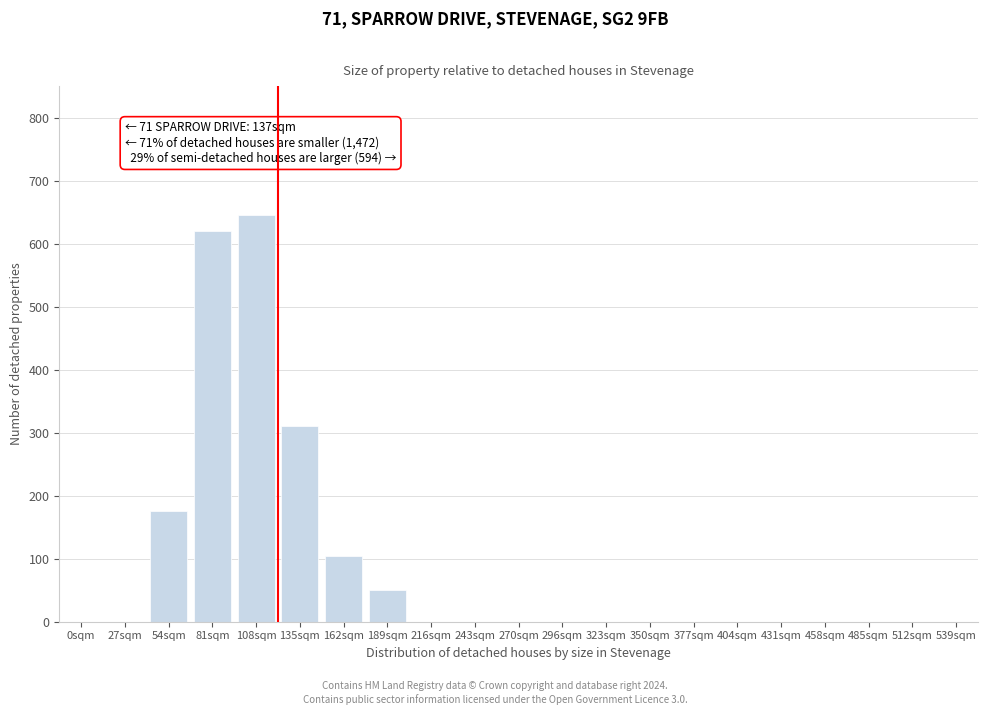

Reading right to left, list all the values displayed in this chart.

539sqm=0	512sqm=0	485sqm=0	458sqm=0	431sqm=0	404sqm=0	377sqm=0	350sqm=0	323sqm=0	296sqm=0	270sqm=0	243sqm=0	216sqm=0	189sqm=50	162sqm=105	135sqm=310	108sqm=645	81sqm=620	54sqm=175	27sqm=0	0sqm=0